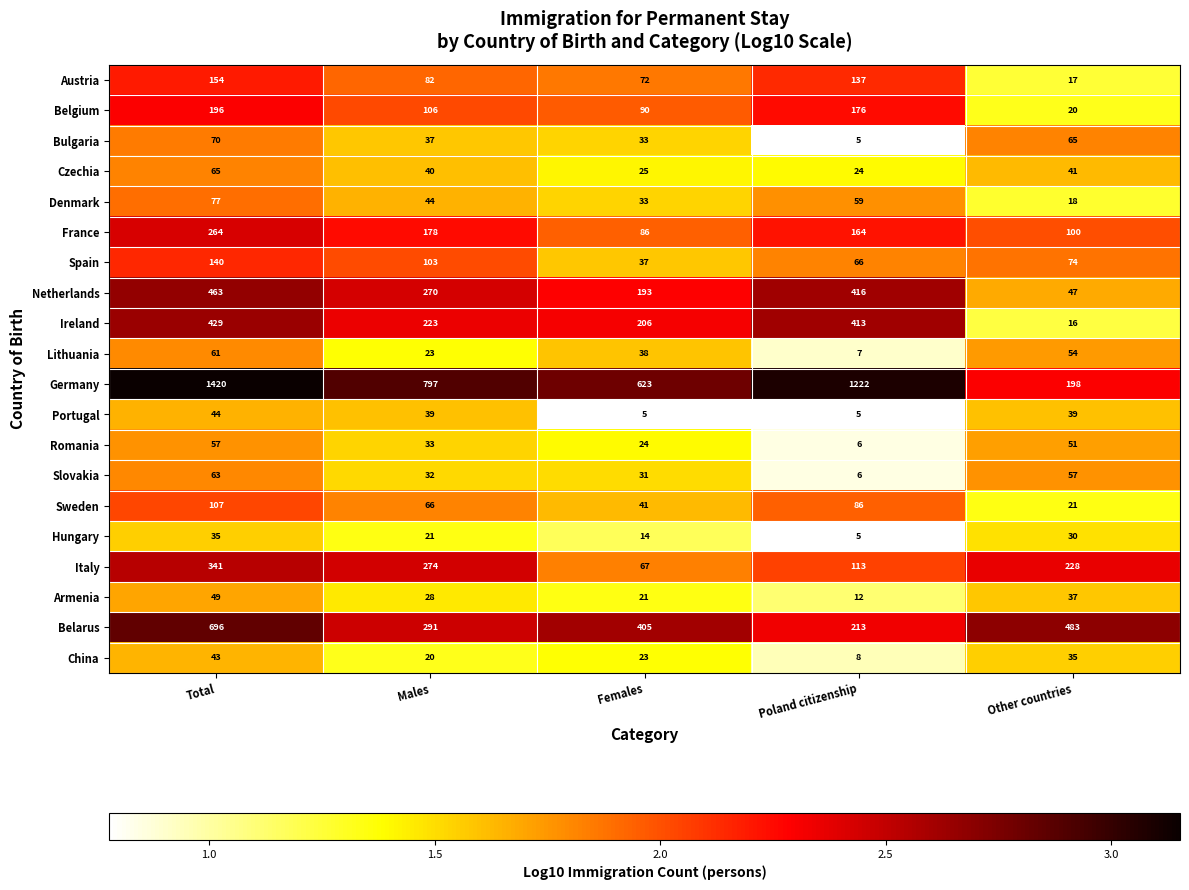

Which series has the widest spread of values?

Germany